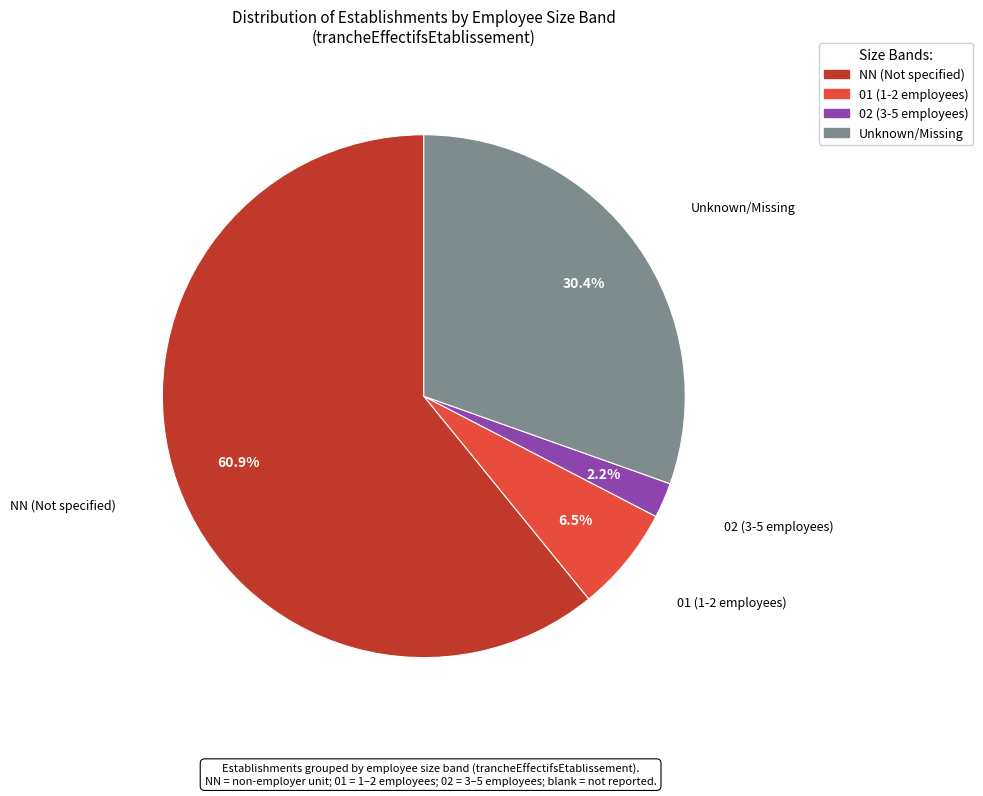

Does any single category account for the majority?

Yes